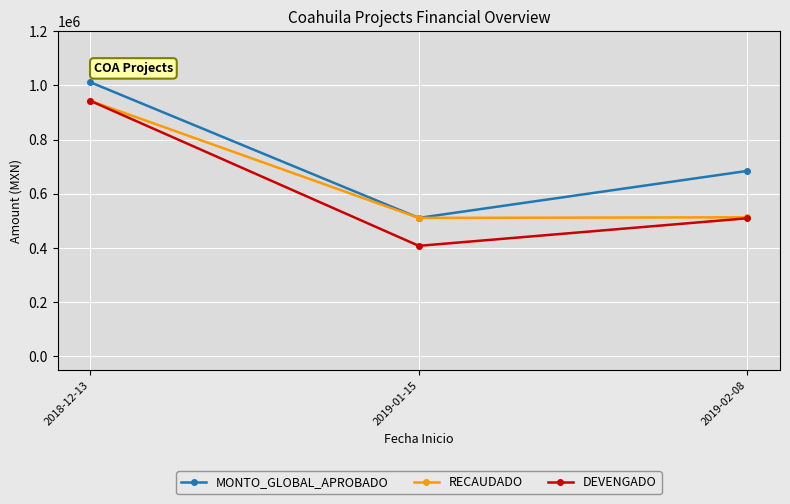

How many data points in DEVENGADO are above 509706?

2